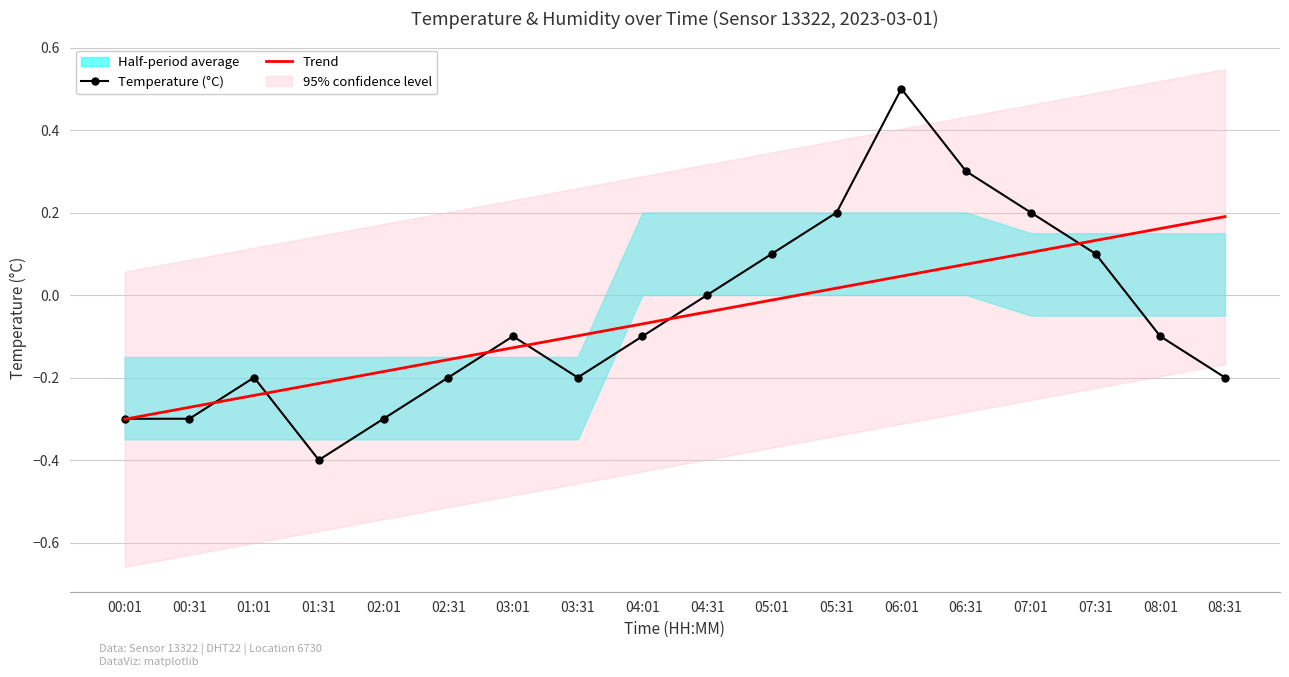

Is it true that Trend equals 0.2 at 07:31?

False